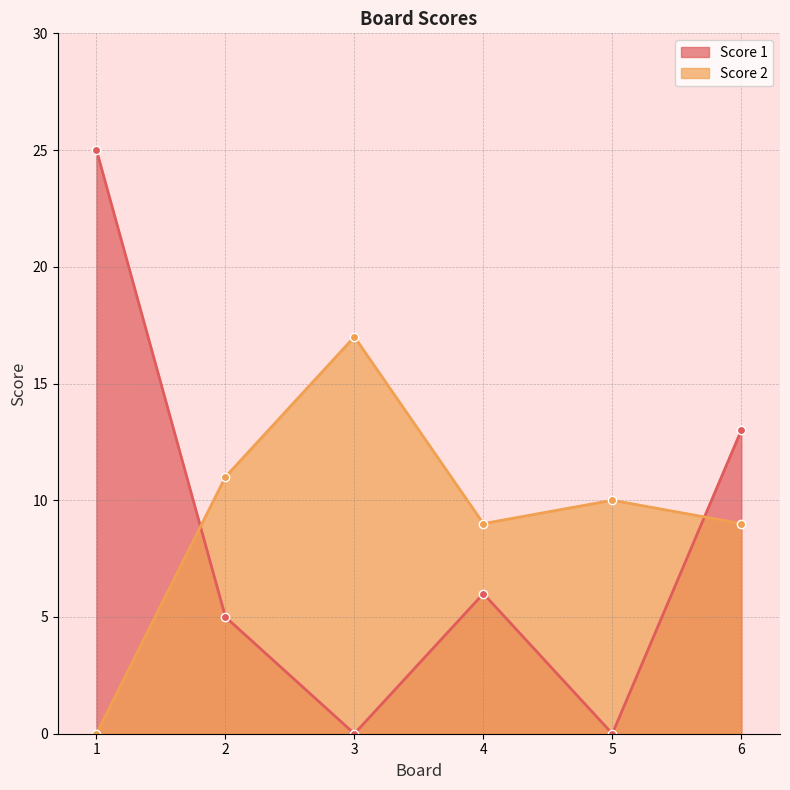

How many lines are shown in the chart?

2